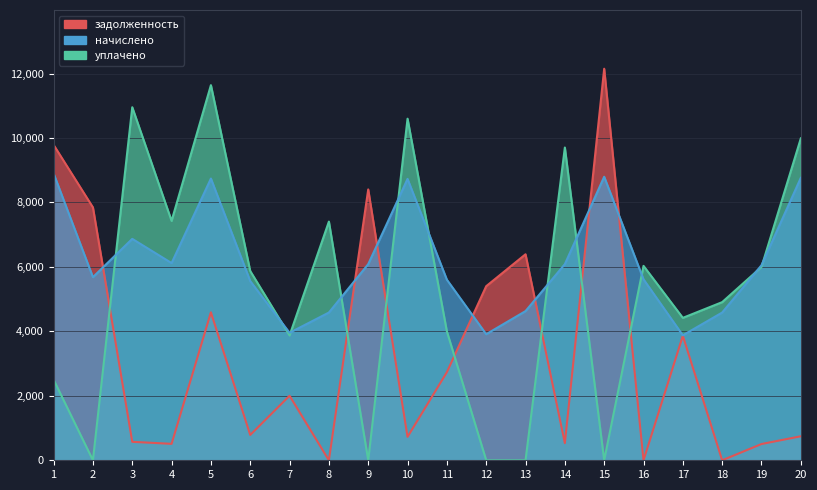

Rank the categories by задолженность value from lowest to highest.

8, 16, 18, 19, 4, 14, 3, 10, 20, 6, 7, 11, 17, 5, 12, 13, 2, 9, 1, 15